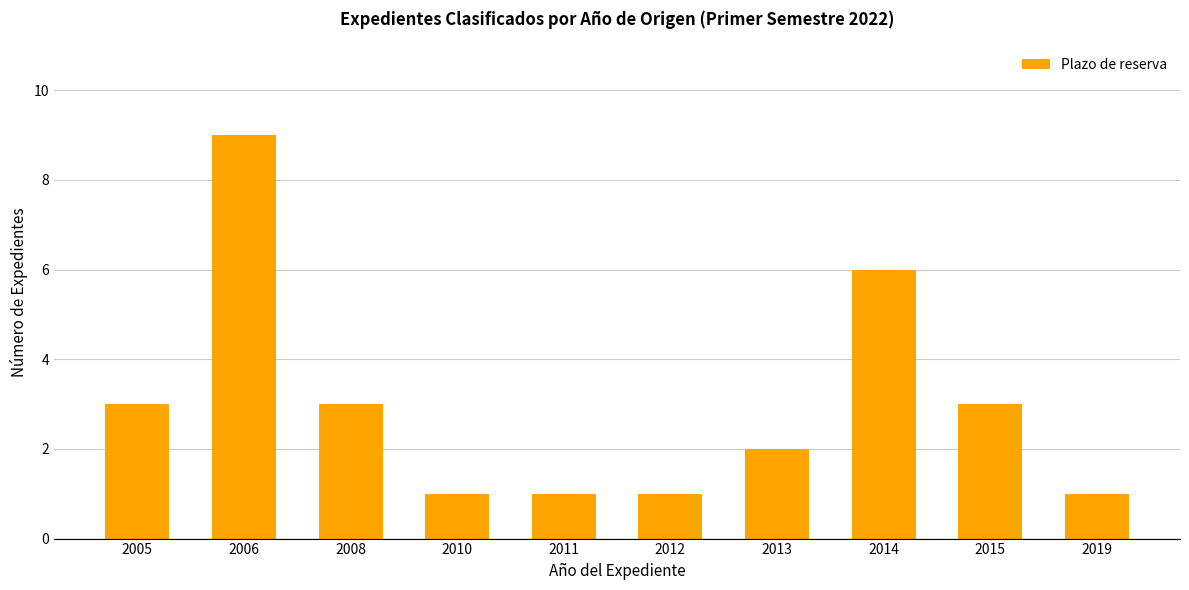

What is the sum of the values at 2015 and 2010?

4